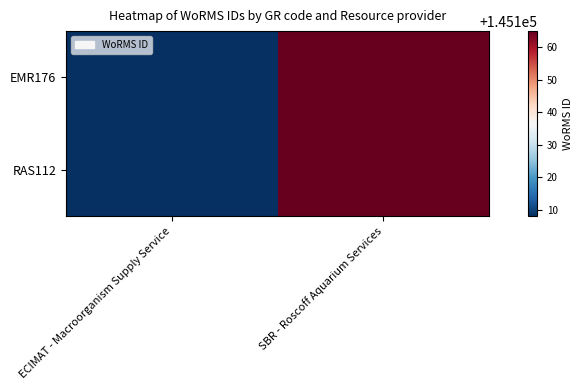

What is the minimum value shown in the chart?

145108